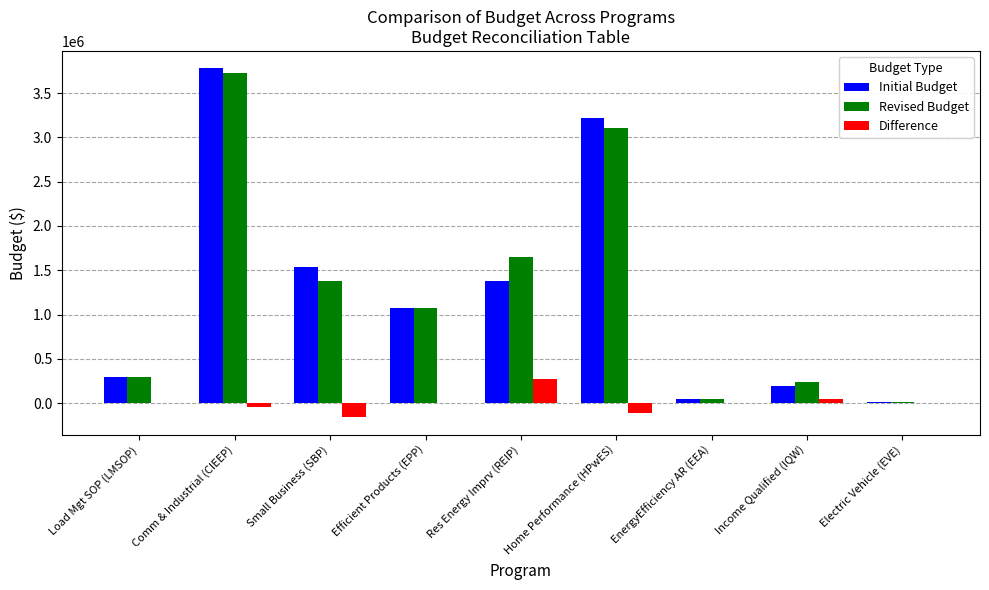

What is the difference between the Revised Budget values at Income Qualified (IQW) and EnergyEfficiency AR (EEA)?

193268